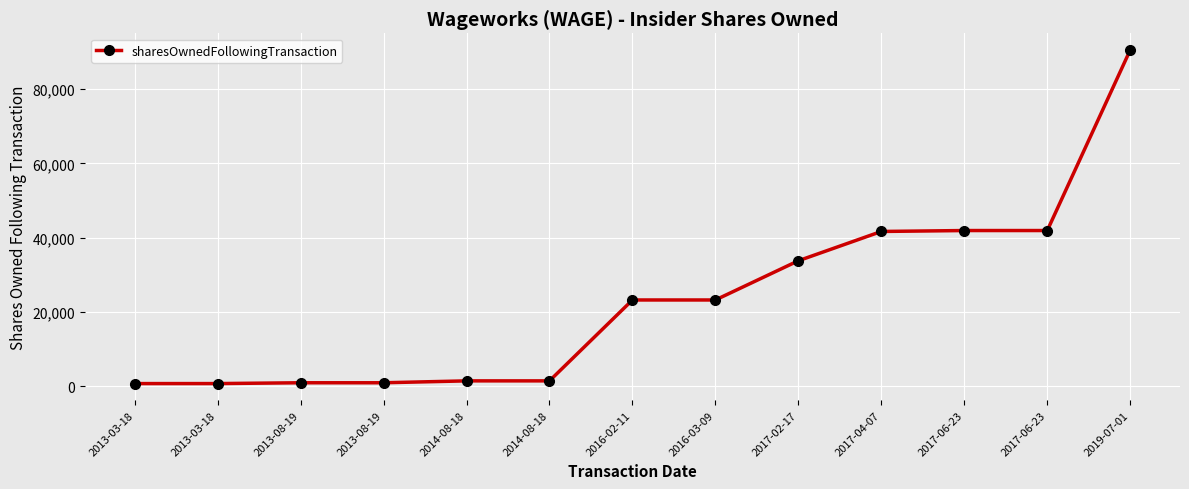

The value at 2017-06-23 is 41895. True or false?

True